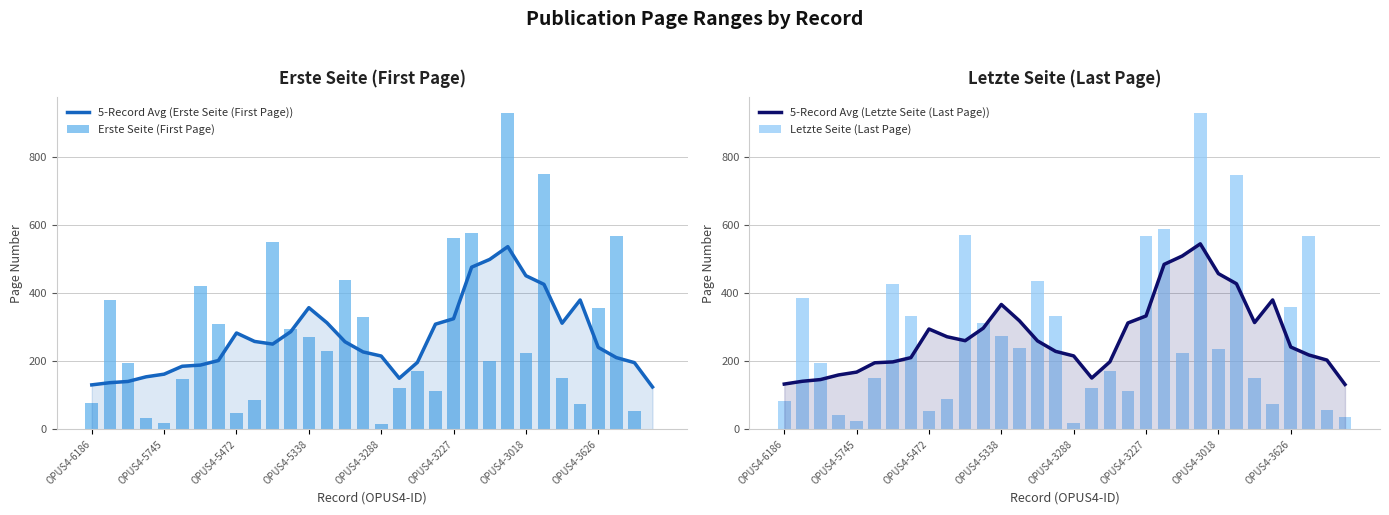

Rank the series by their average value, from highest to lowest.

Letzte Seite (Last Page), 5-Record Avg (Letzte Seite (Last Page)), Erste Seite (First Page), 5-Record Avg (Erste Seite (First Page))